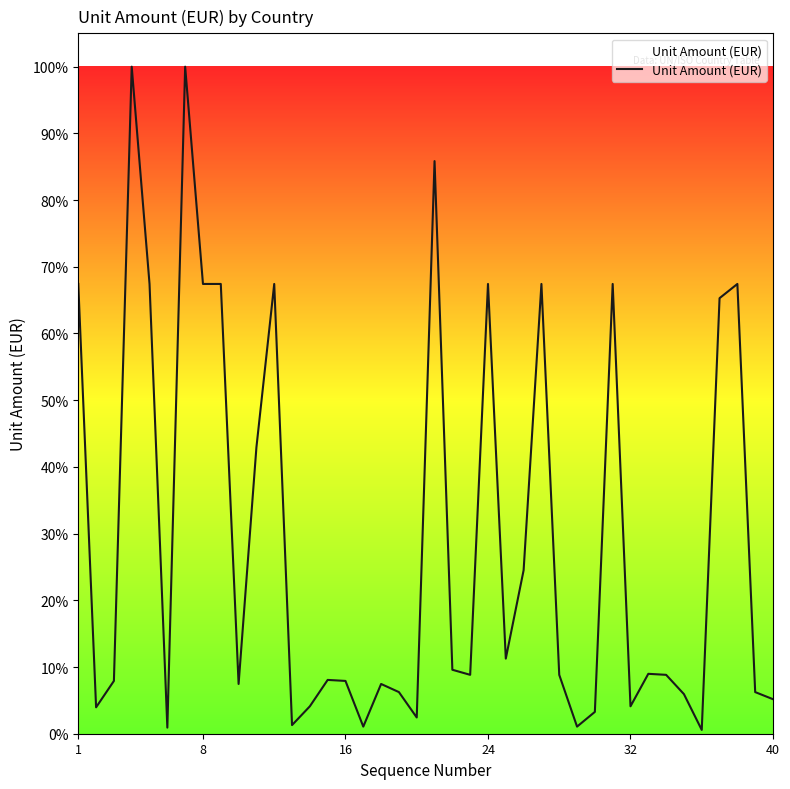

Does the chart have visible grid lines?

No